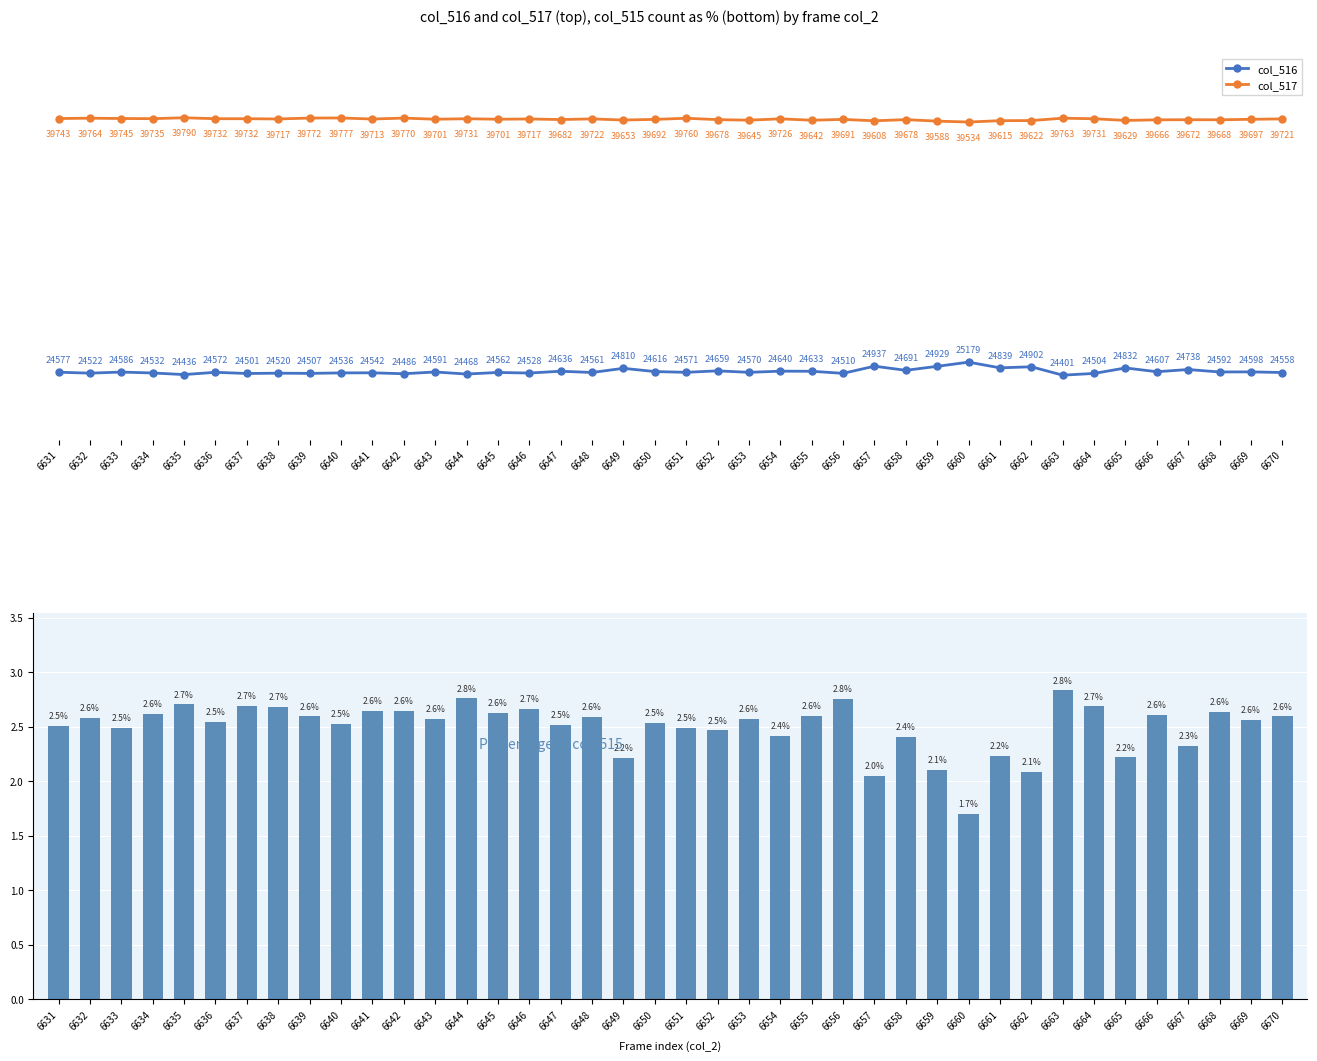

True or false: col_517 and col_516 intersect in this chart.

False